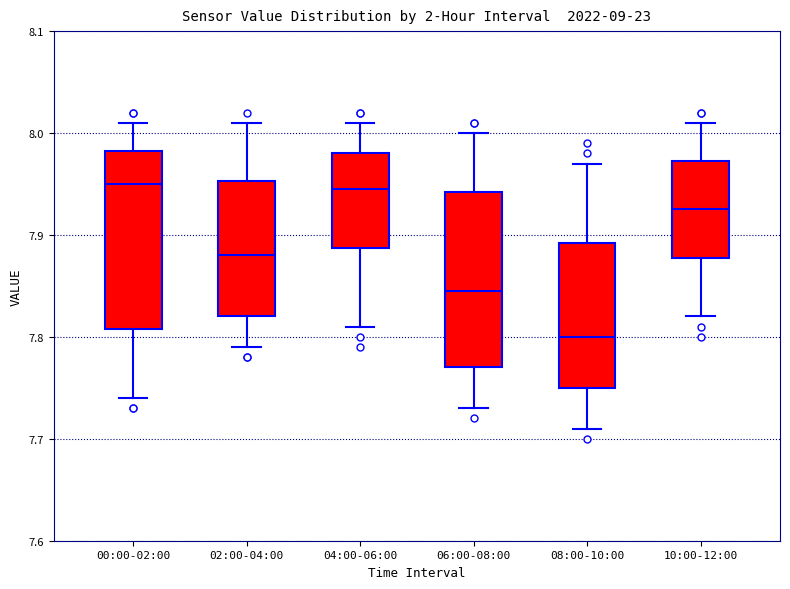

Reading left to right, read every box against the y-axis: the position of its median line, the range the box covers, and the ends of its whiskers. The values are not printed on the chart, so give them approximately, as read against the axis.

00:00-02:00: median 7.95, box 7.81 to 7.98, whiskers 7.74 to 8.01
02:00-04:00: median 7.88, box 7.82 to 7.95, whiskers 7.79 to 8.01
04:00-06:00: median 7.95, box 7.89 to 7.98, whiskers 7.81 to 8.01
06:00-08:00: median 7.85, box 7.77 to 7.94, whiskers 7.73 to 8.00
08:00-10:00: median 7.80, box 7.75 to 7.89, whiskers 7.71 to 7.97
10:00-12:00: median 7.93, box 7.88 to 7.97, whiskers 7.82 to 8.01